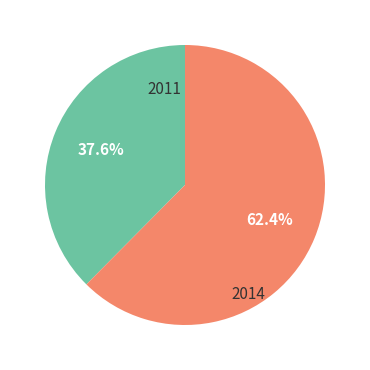

Which has a higher value, 2014 or 2011?

2014